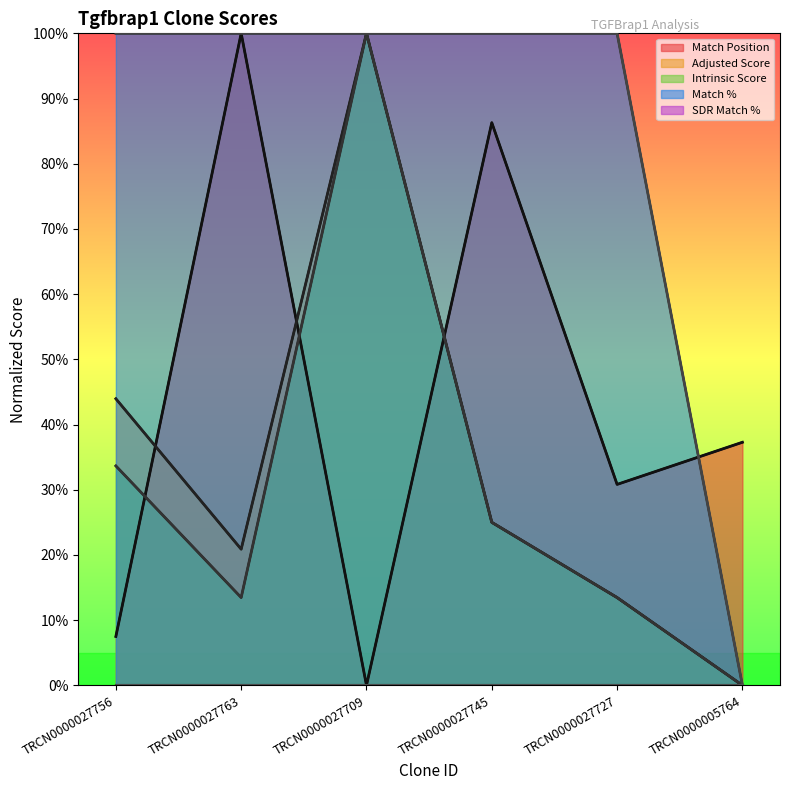

Where is Match % nearest to the value 50?

TRCN0000027756